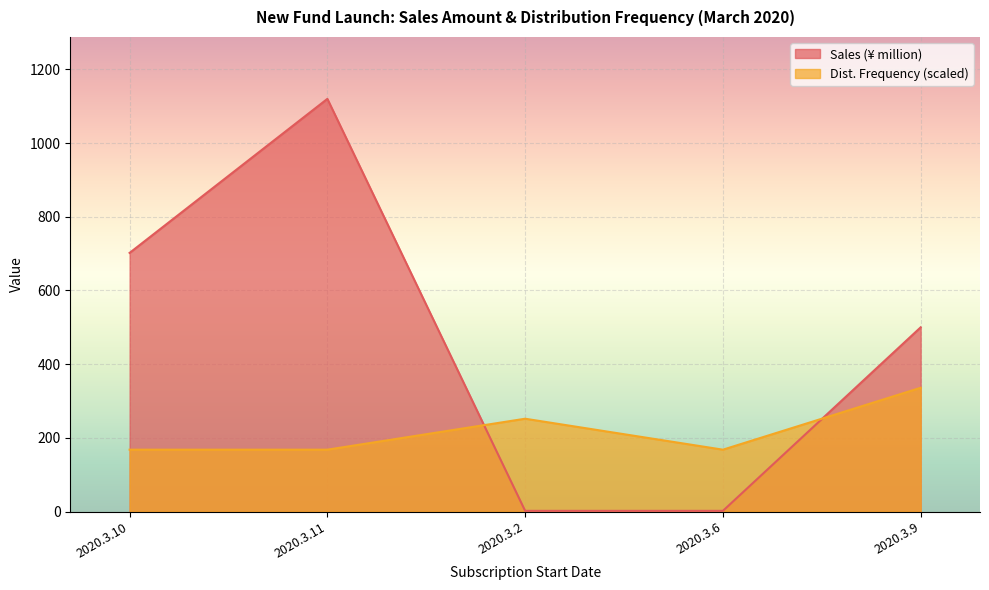

What are all the series names shown in the legend?

Sales (¥ million), Dist. Frequency (scaled)